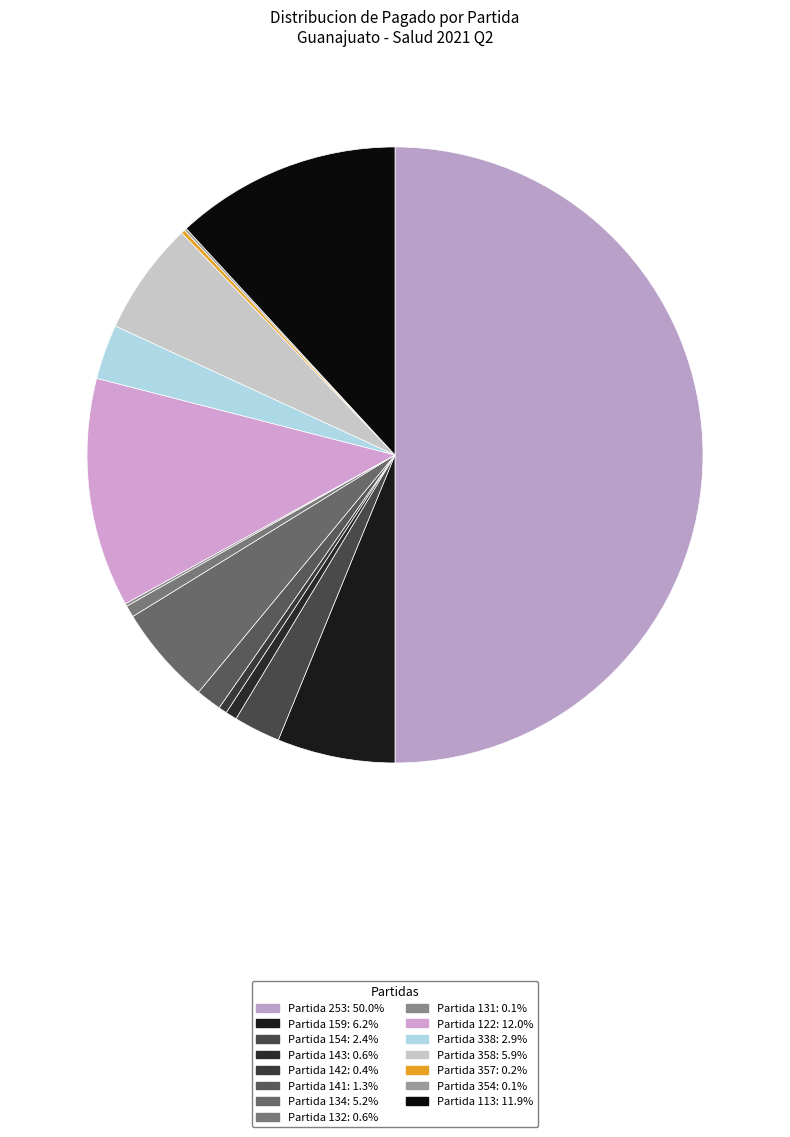

How many segments does this pie chart have?

15